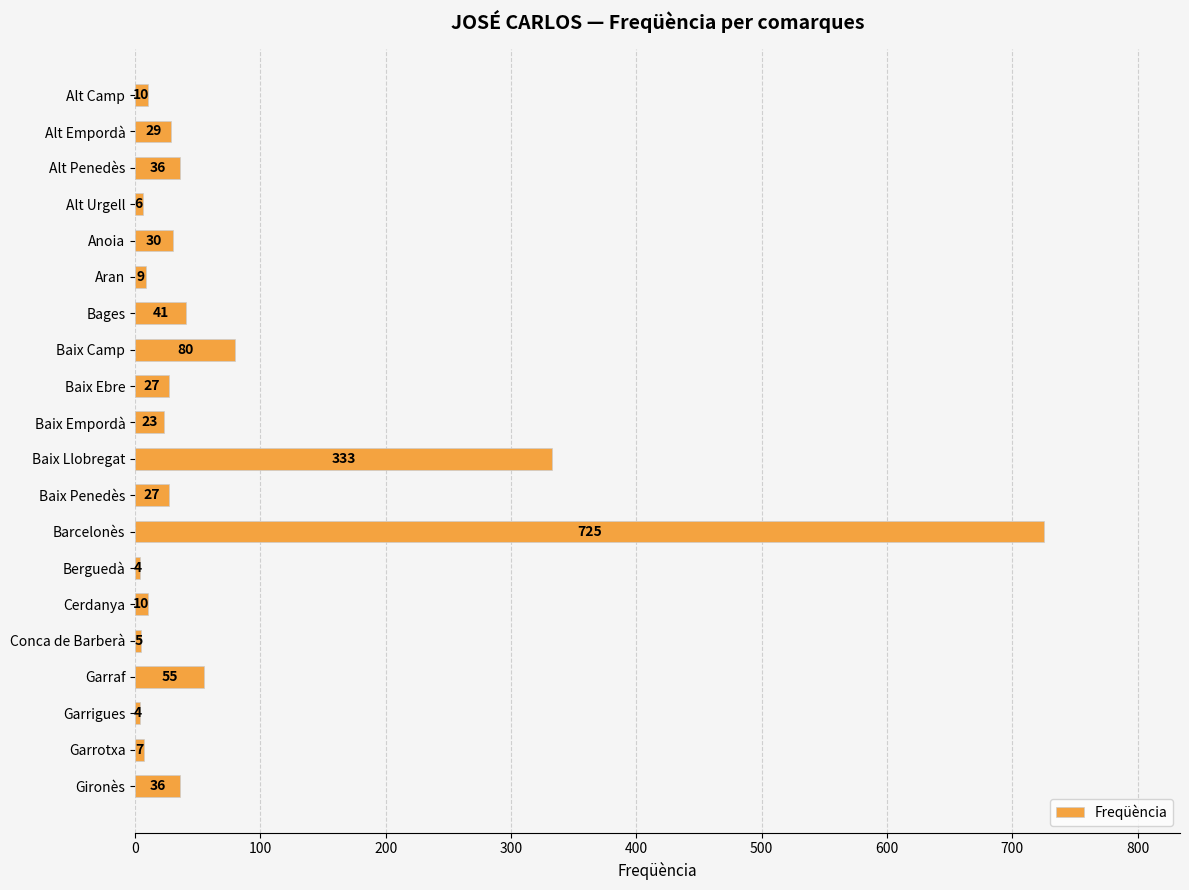

Are the bars horizontal?

Yes